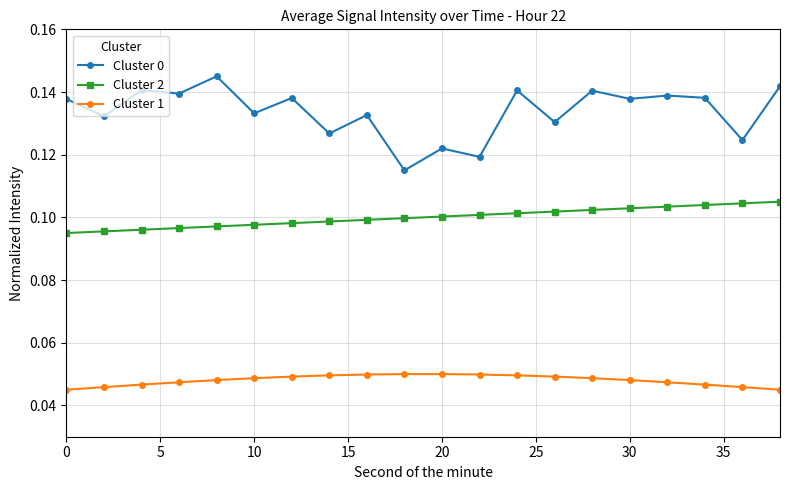

True or false: Cluster 0 and Cluster 2 cross at least once.

False